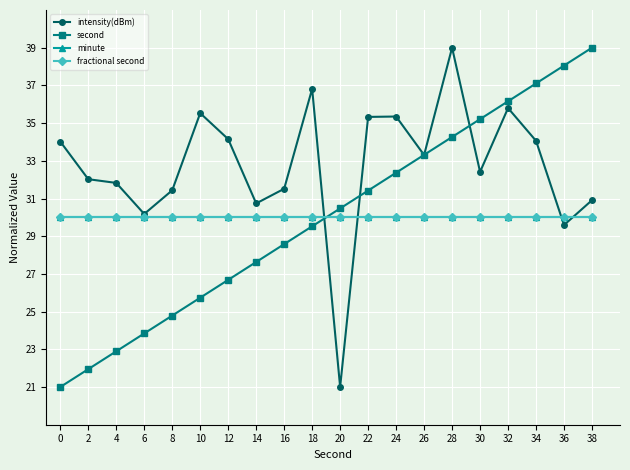

What is the difference between the second values at 16 and 8?

3.8